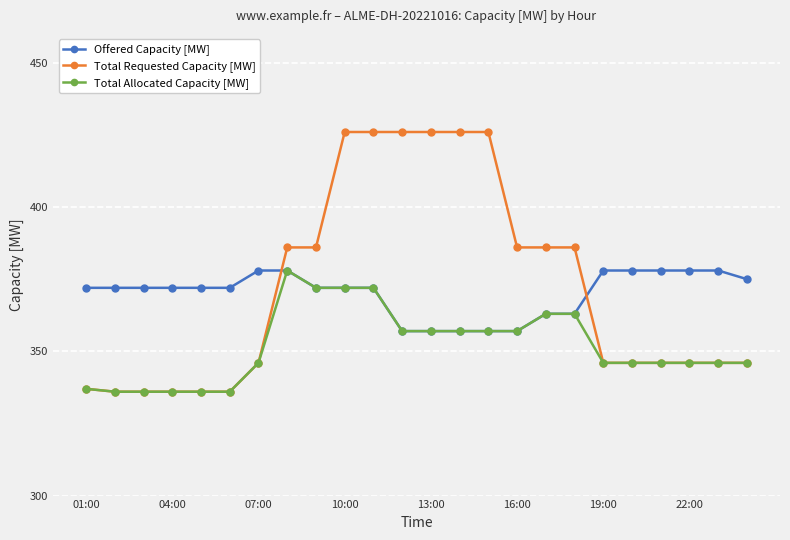

How many lines are shown in the chart?

3